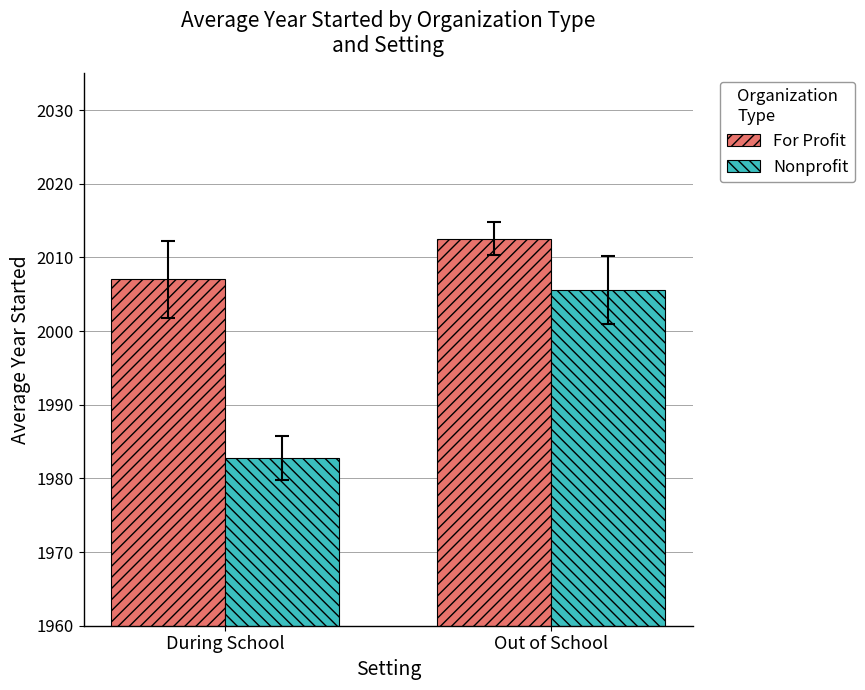

The value of Nonprofit at During School is 607.3. True or false?

False